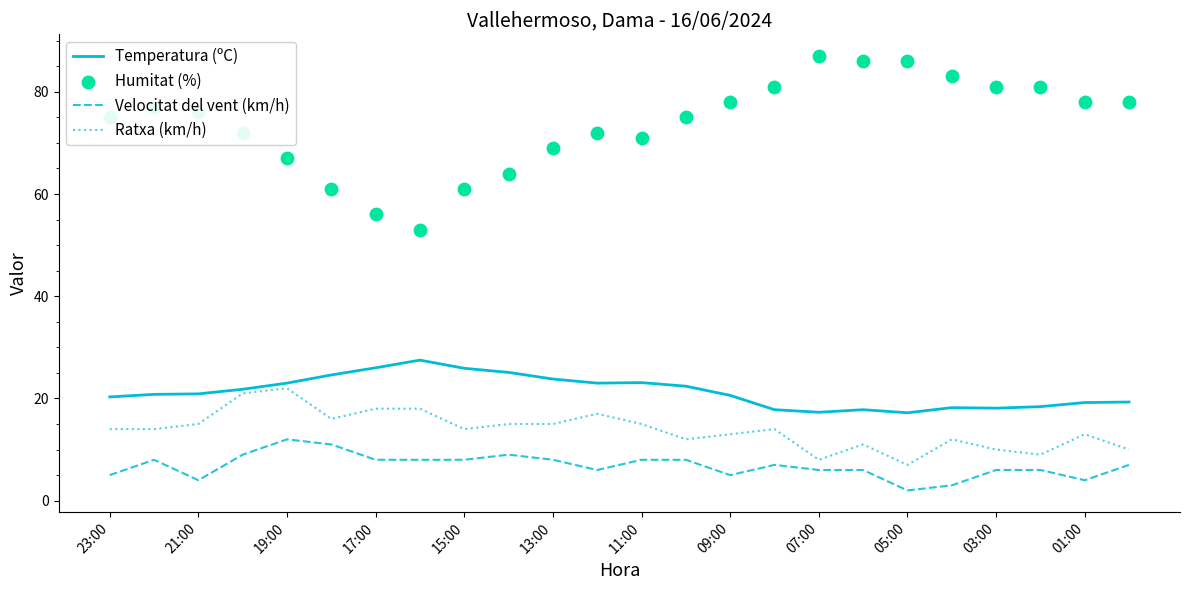

Is the value of Velocitat del vent (km/h) at 23:00 greater than the value of Ratxa (km/h) at 11:00?

No